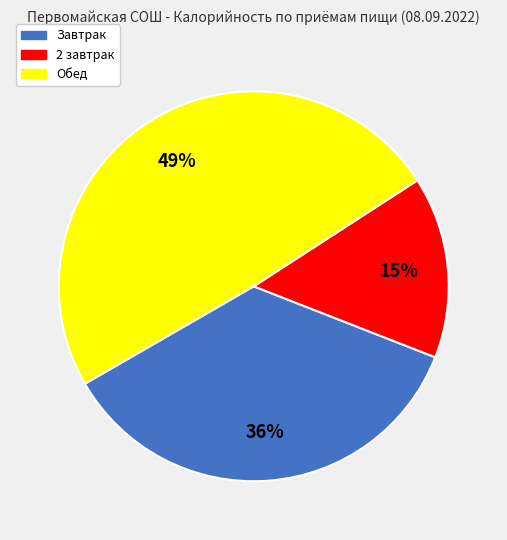

Is the sum of Обед and 2 завтрак greater than half?

Yes